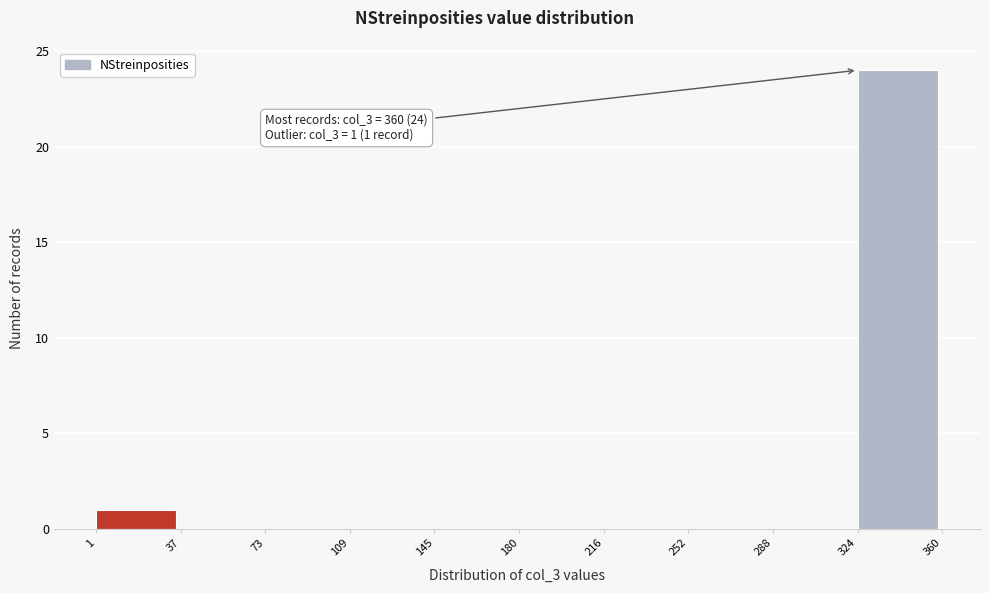

Which range on the x-axis has the tallest bar?

324 to 360